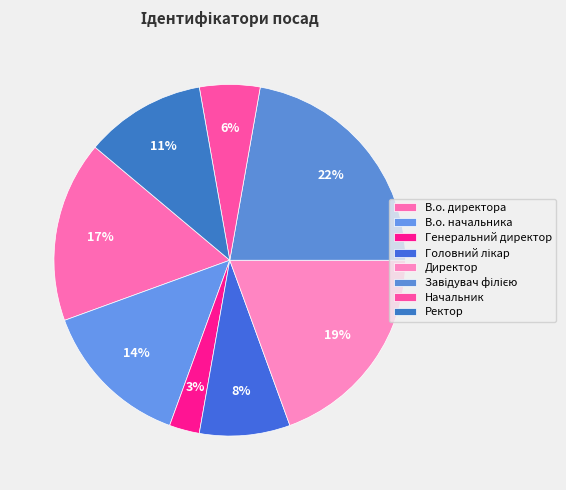

Which category has the smallest portion of the pie?

Генеральний директор